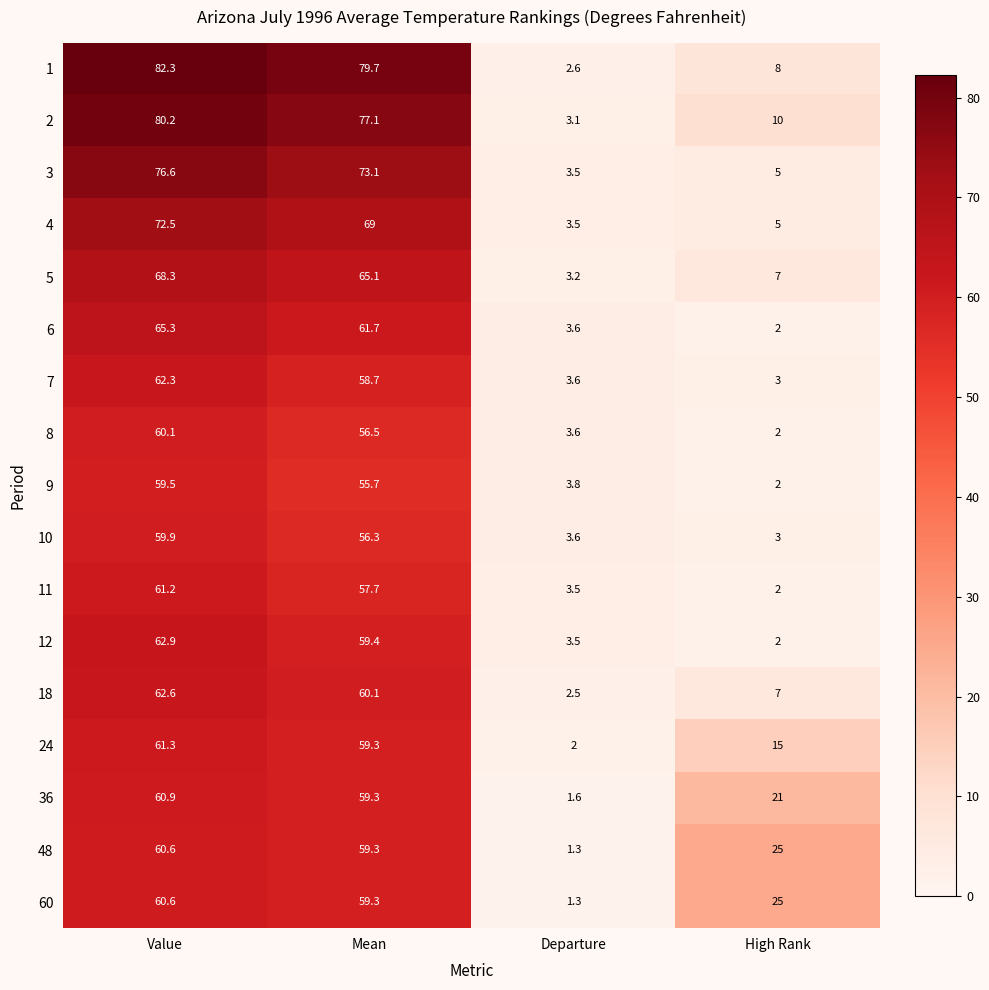

The 36 series shows 59.3 at Mean. True or false?

True